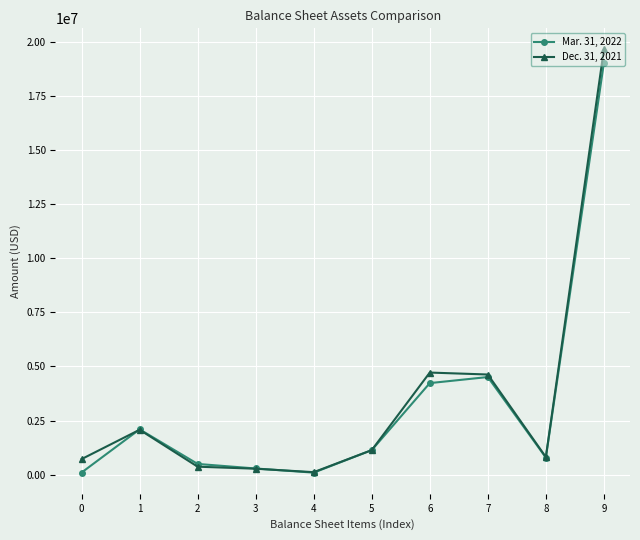

How many categories are shown in the chart?

10